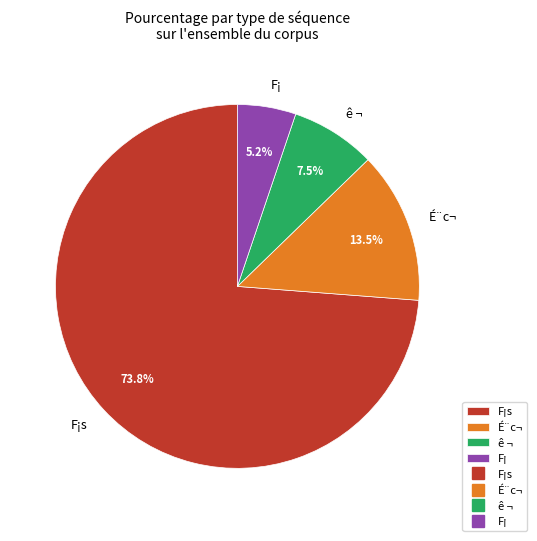

Which category has the smallest portion of the pie?

F¡